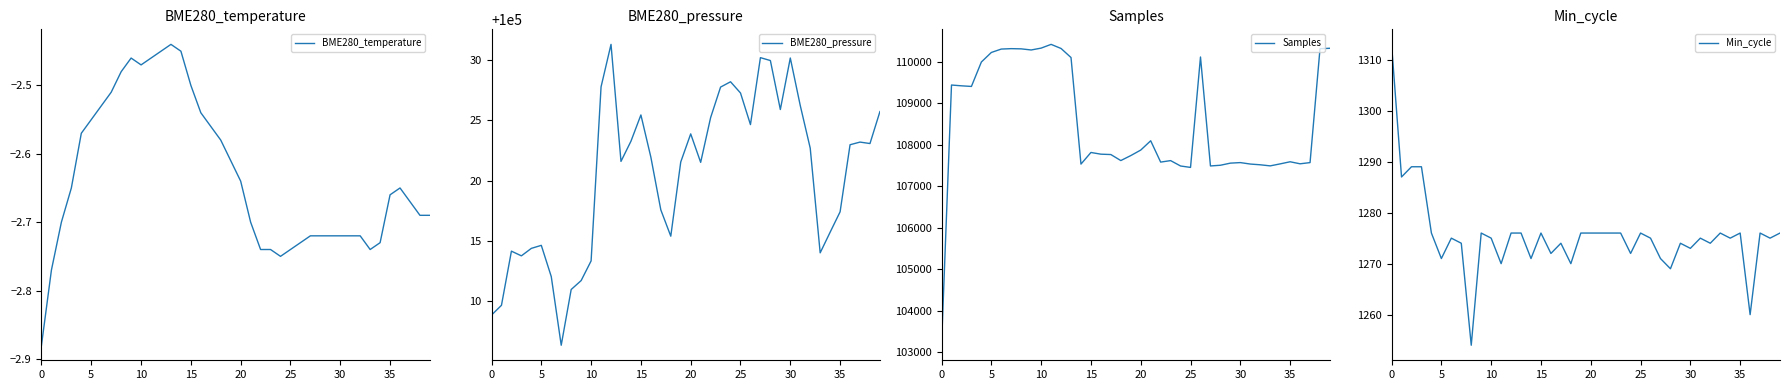

What is the lowest value of the Samples series?

103171